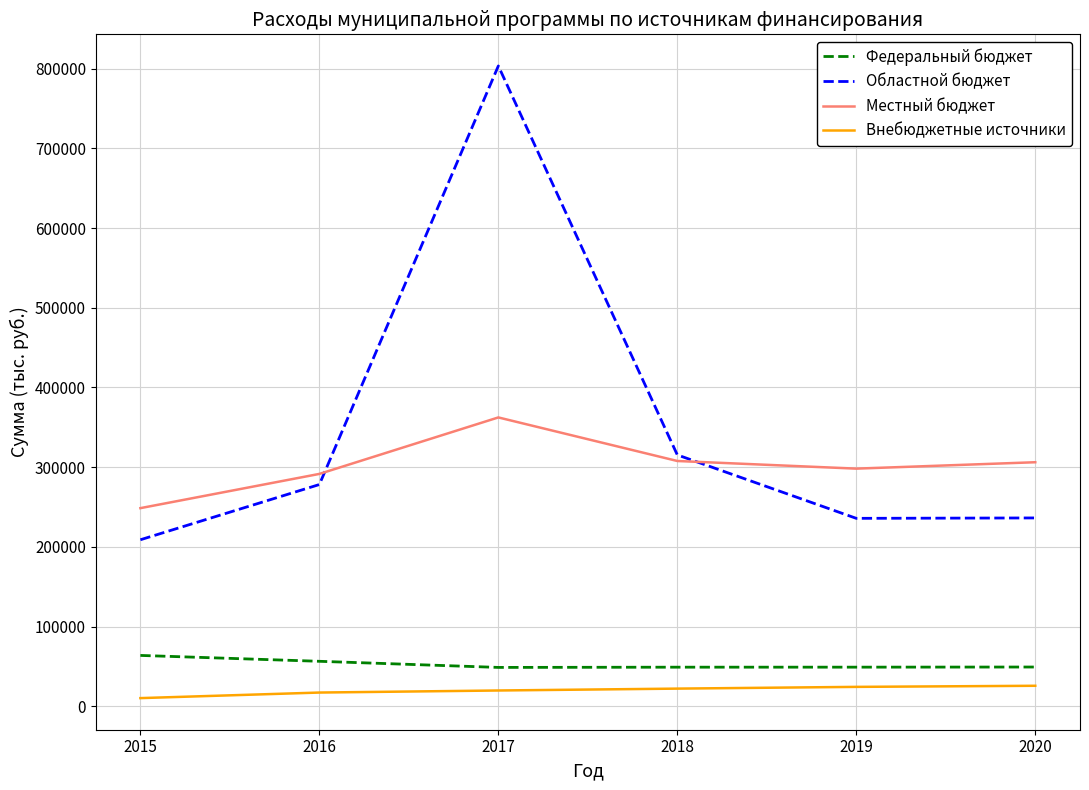

What is the highest value of the Местный бюджет series?

362375.1